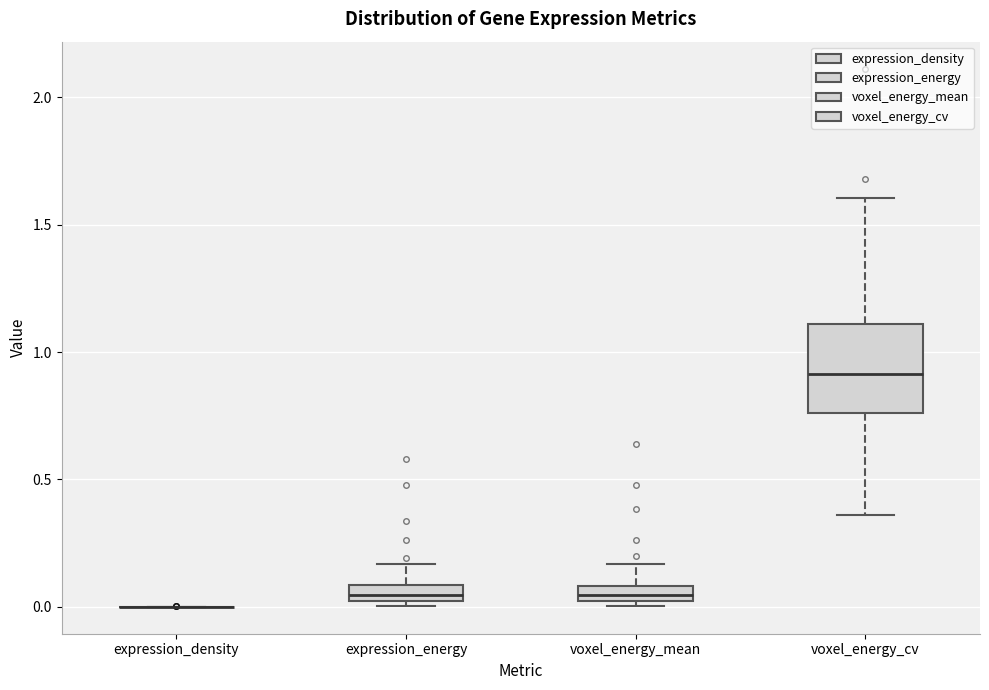

Which box is the tallest, from its lower edge to its upper edge?

voxel_energy_cv